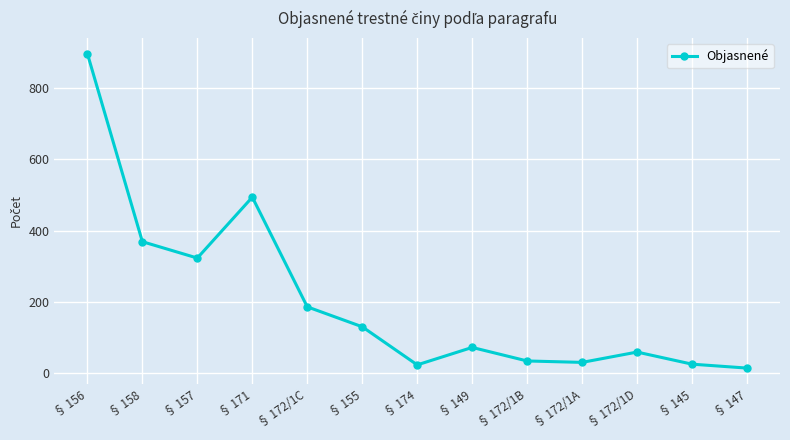

Between § 158 and § 149, which is larger?

§ 158